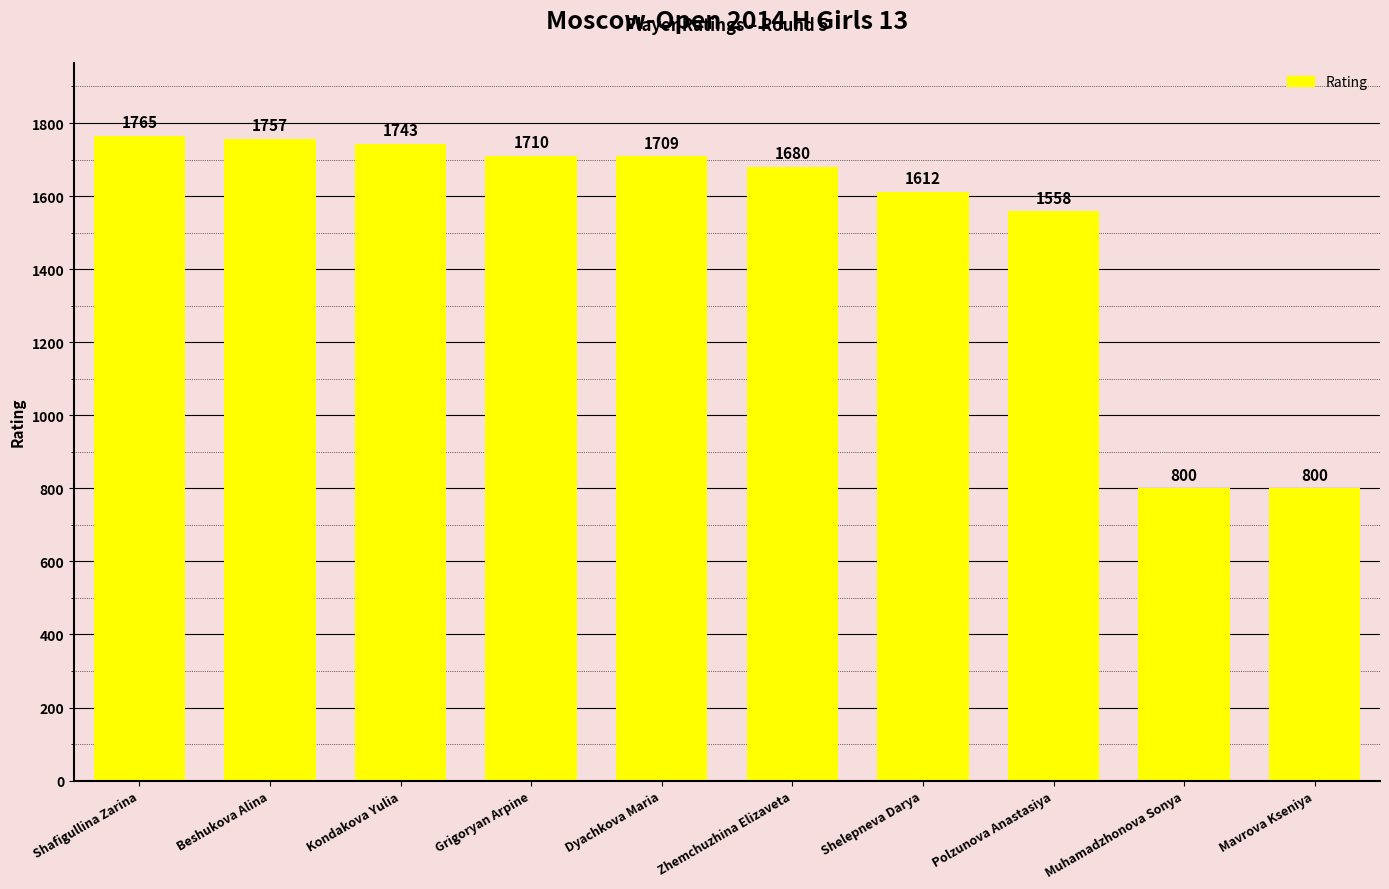

What is the greatest value displayed?

1765